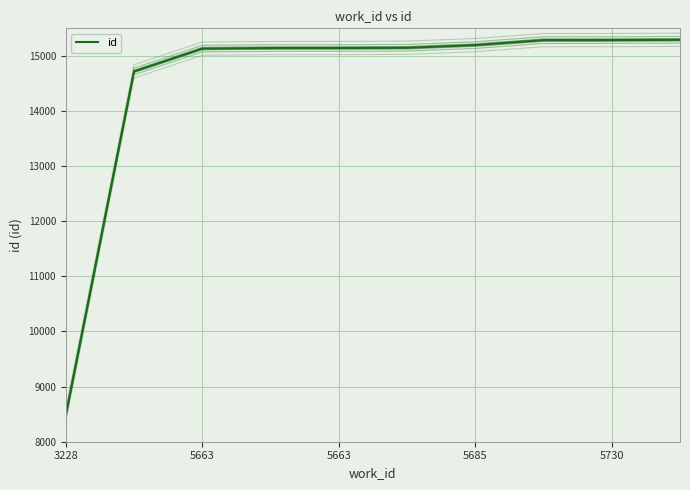

How many lines are shown in the chart?

1